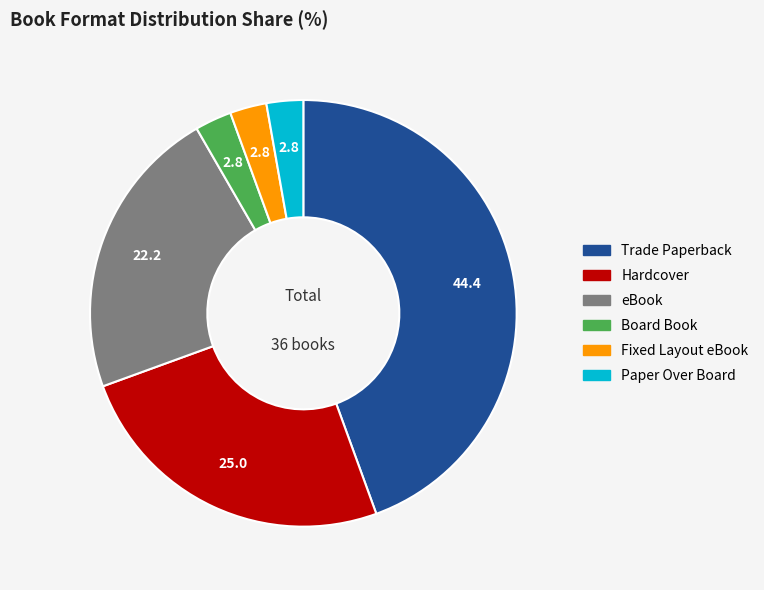

Which slice is the largest?

Trade Paperback